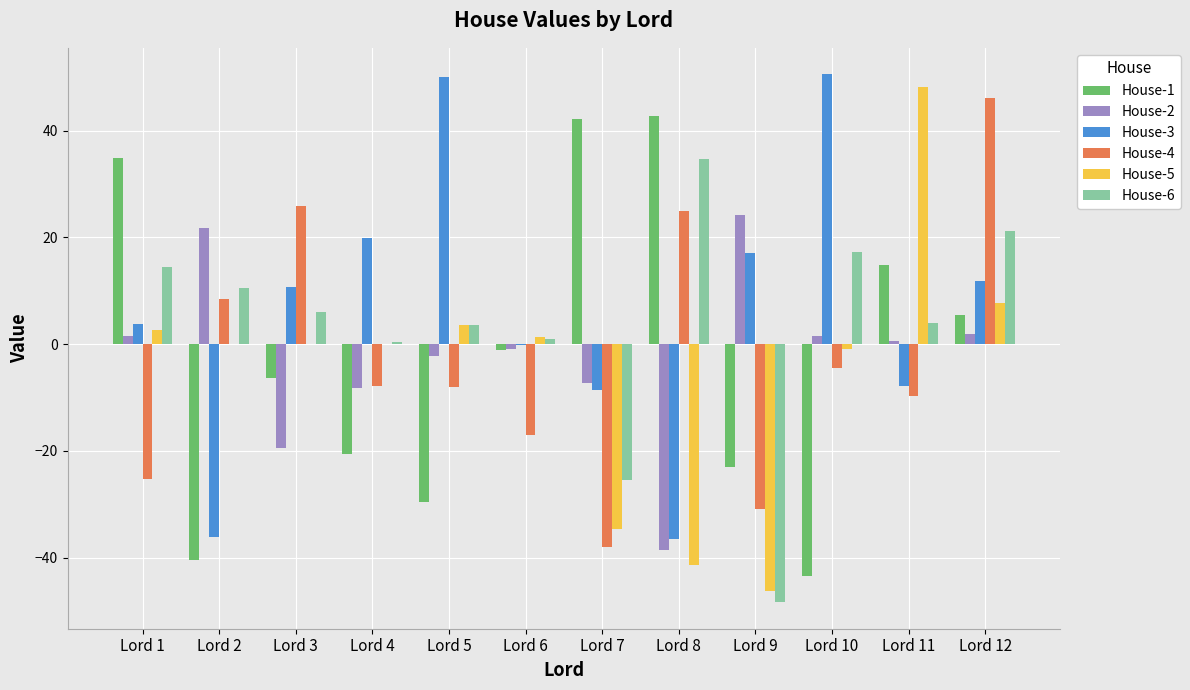

What is the maximum value shown in the chart?

50.6